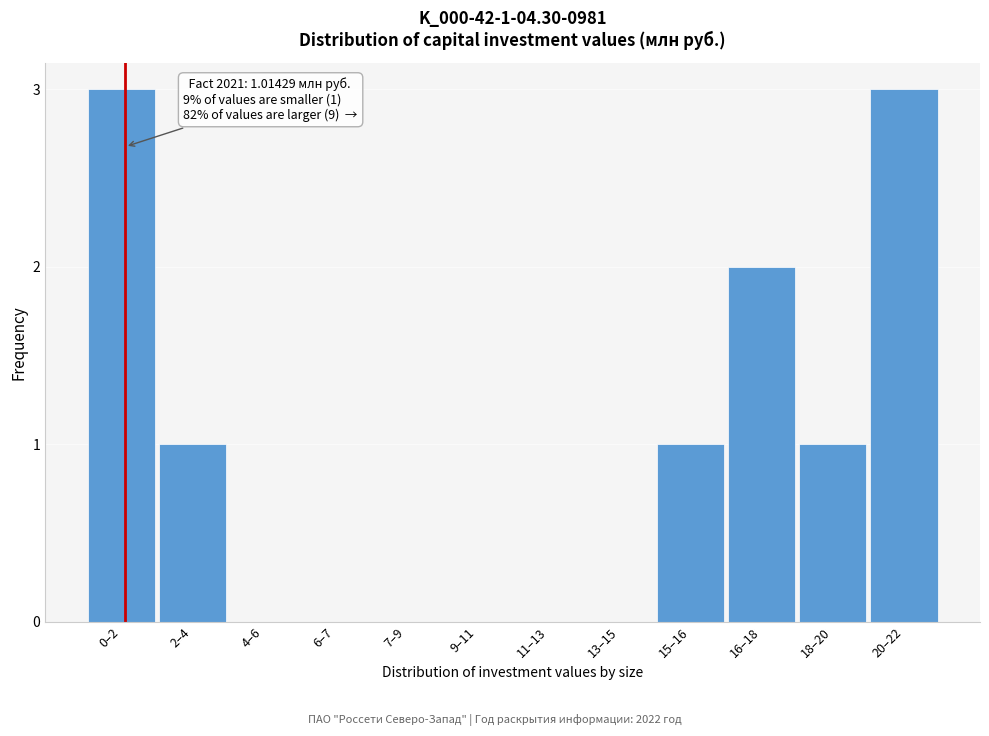

Reading left to right, extract all data points from this chart.

0–2=3	2–4=1	4–6=0	6–7=0	7–9=0	9–11=0	11–13=0	13–15=0	15–16=1	16–18=2	18–20=1	20–22=3